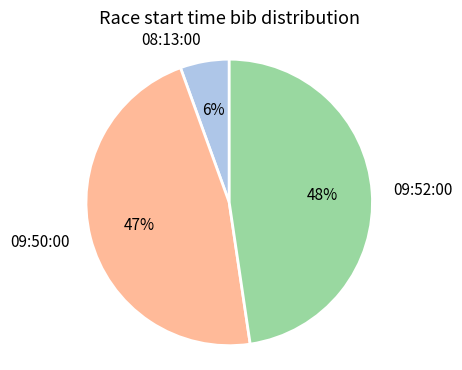

The 08:13:00 slice represents 12% of the pie. True or false?

False